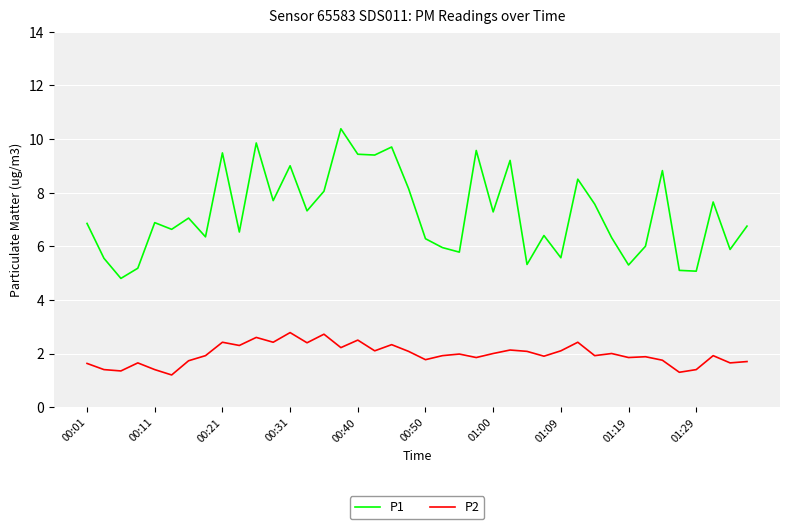

What is the minimum value for P2?

1.2